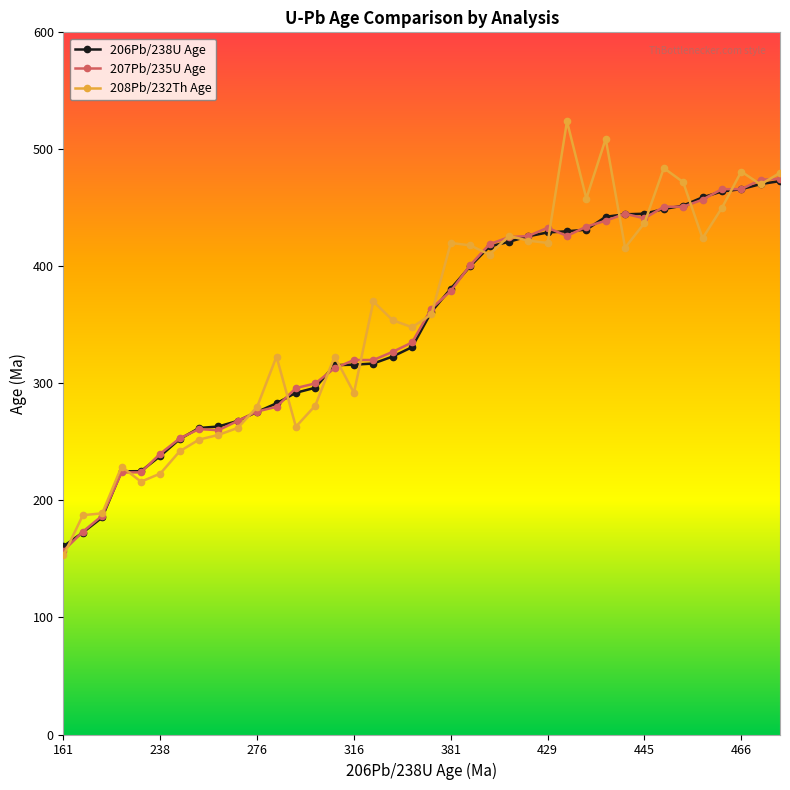

Does the chart display data point markers on the line(s)?

Yes